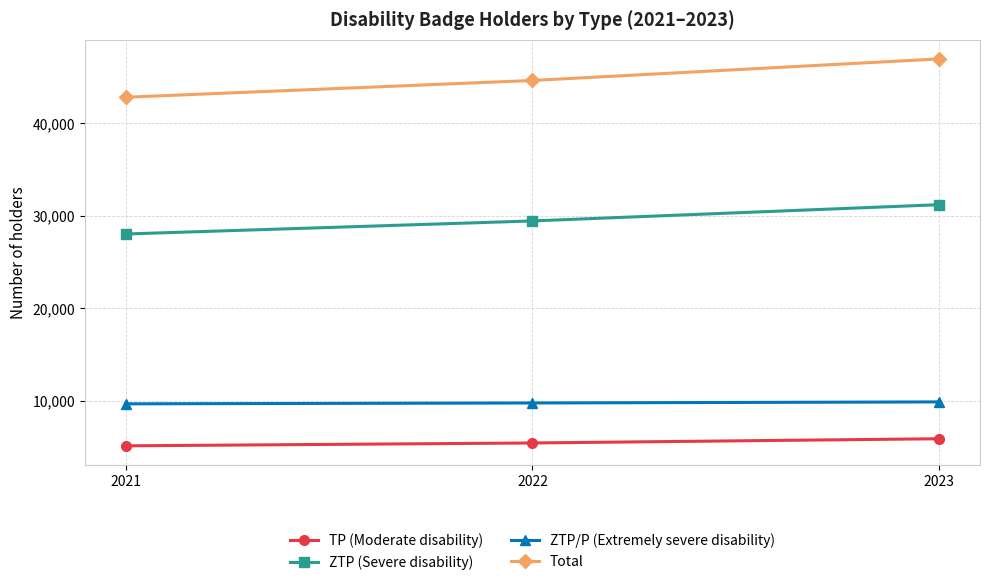

What is the approximate value of TP (Moderate disability) at 2022, to the nearest 50?

5450